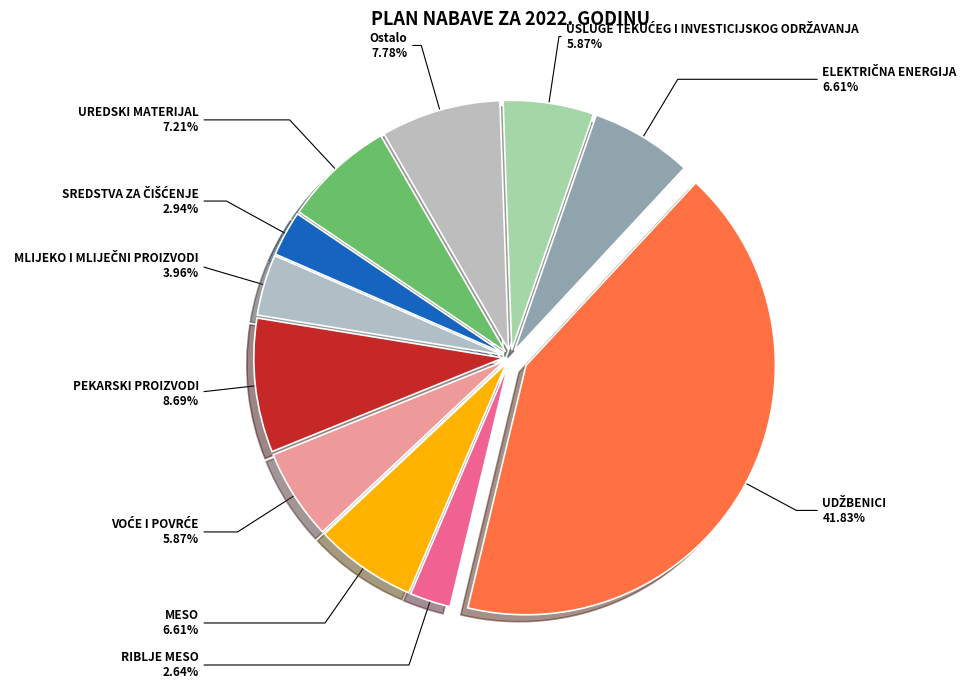

How many slices are in this pie chart?

11